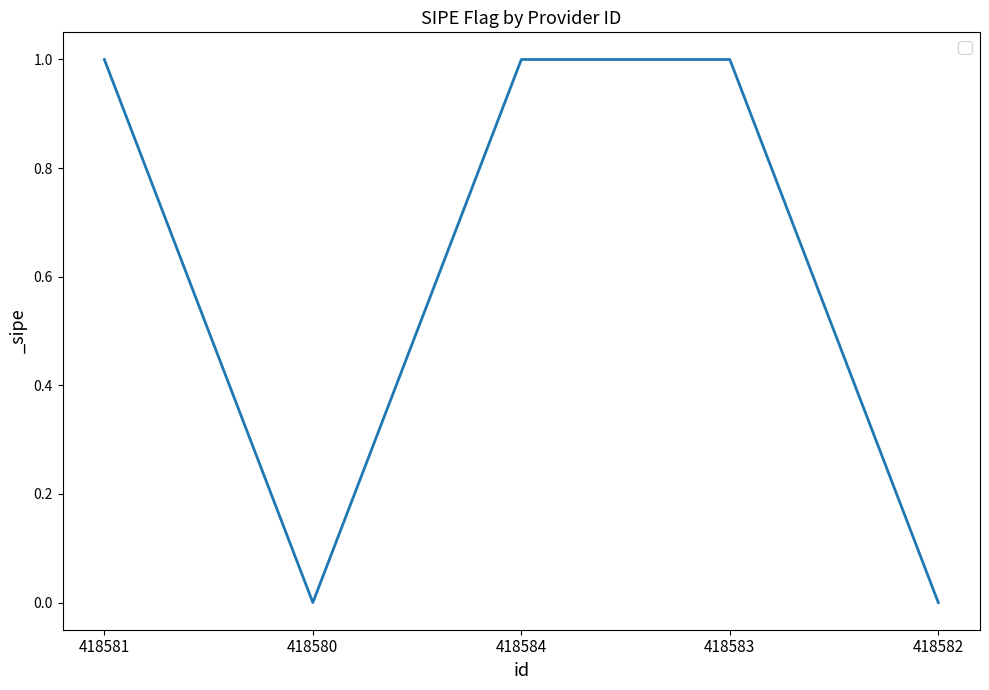

What position from the left is 418581?

1